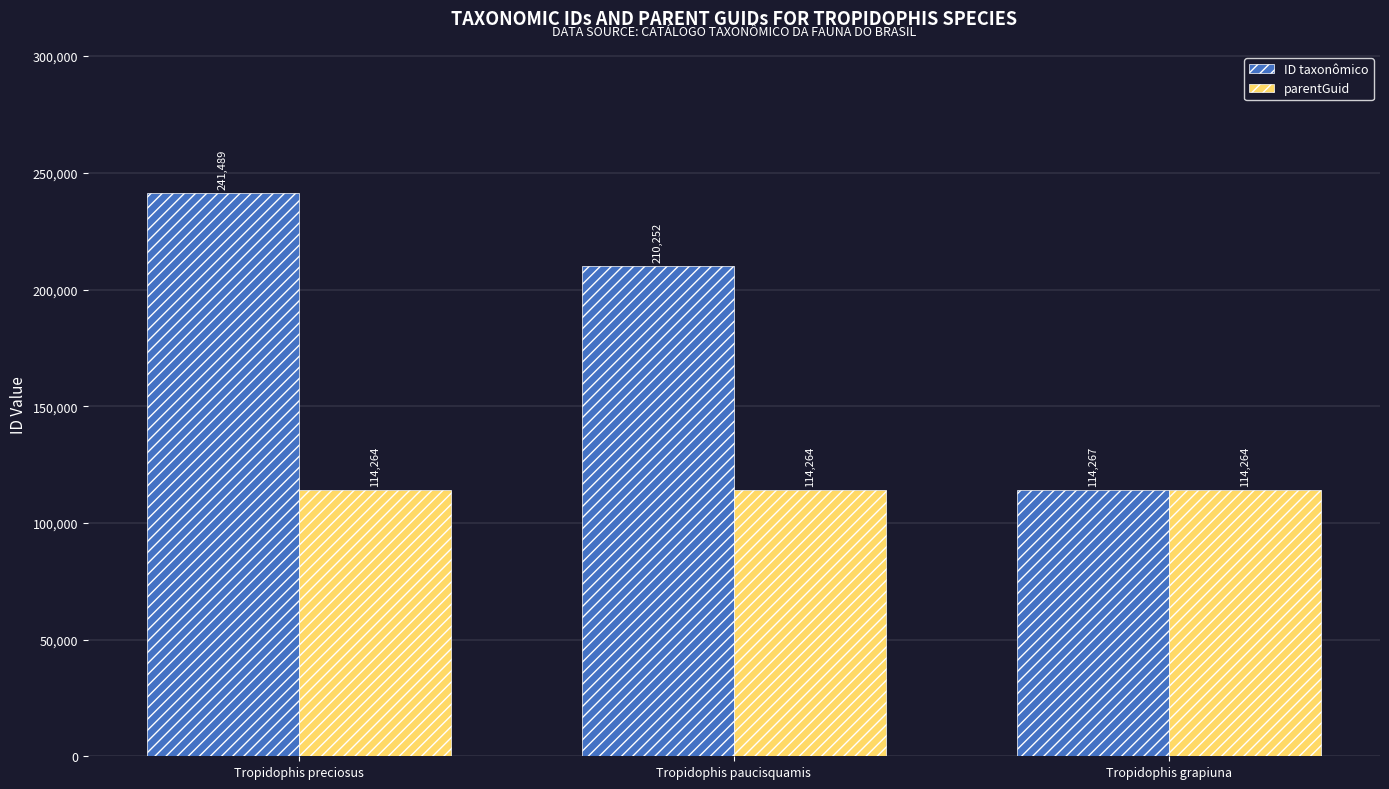

At how many categories does at least one series exceed 120436?

2